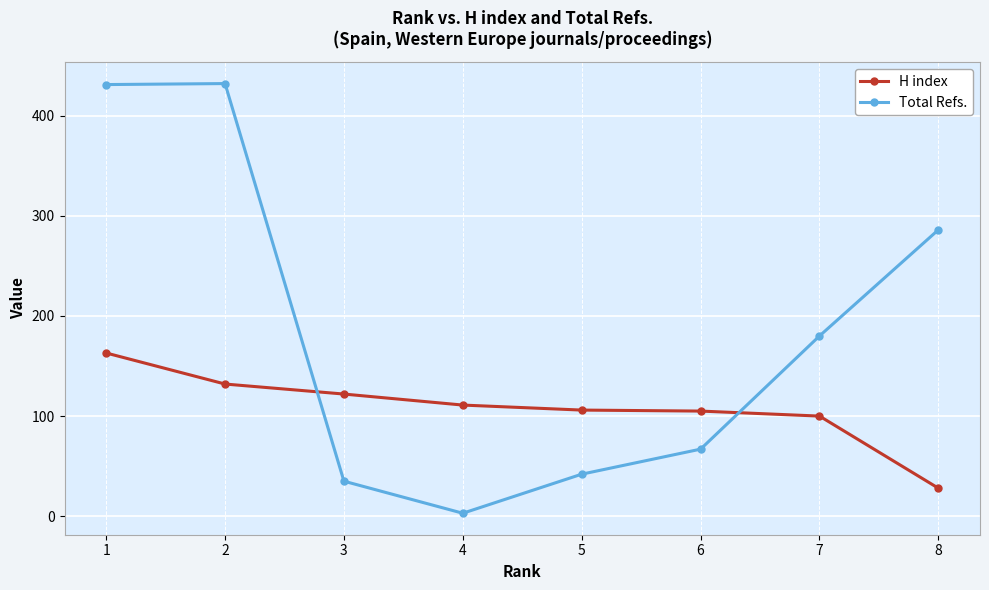

Where is Total Refs. nearest to the value 217?

7